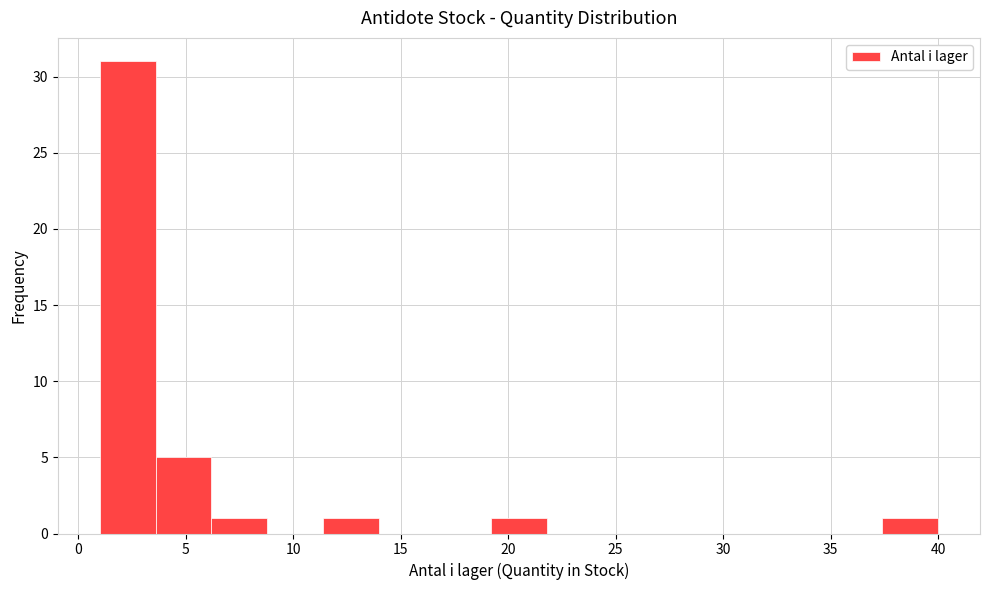

Reading left to right, list every bar in this chart as the range it spans on the x-axis followed by its height. Neither the bar edges nor the heights are printed on the chart, so give them approximately, as read against the axes.

1.0 to 3.6: 31
3.6 to 6.2: 5
6.2 to 8.8: 1
8.8 to 11.4: 0
11.4 to 14.0: 1
14.0 to 16.6: 0
16.6 to 19.2: 0
19.2 to 21.8: 1
21.8 to 24.4: 0
24.4 to 27.0: 0
27.0 to 29.6: 0
29.6 to 32.2: 0
32.2 to 34.8: 0
34.8 to 37.4: 0
37.4 to 40.0: 1